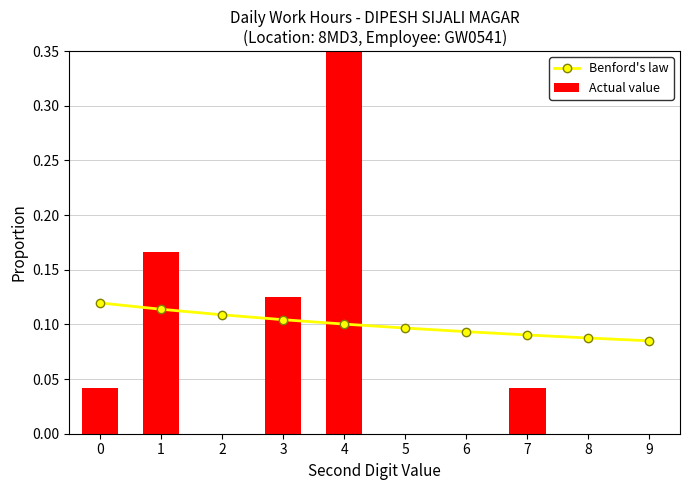

True or false: Actual value has a value of 0.9 at 4.

False